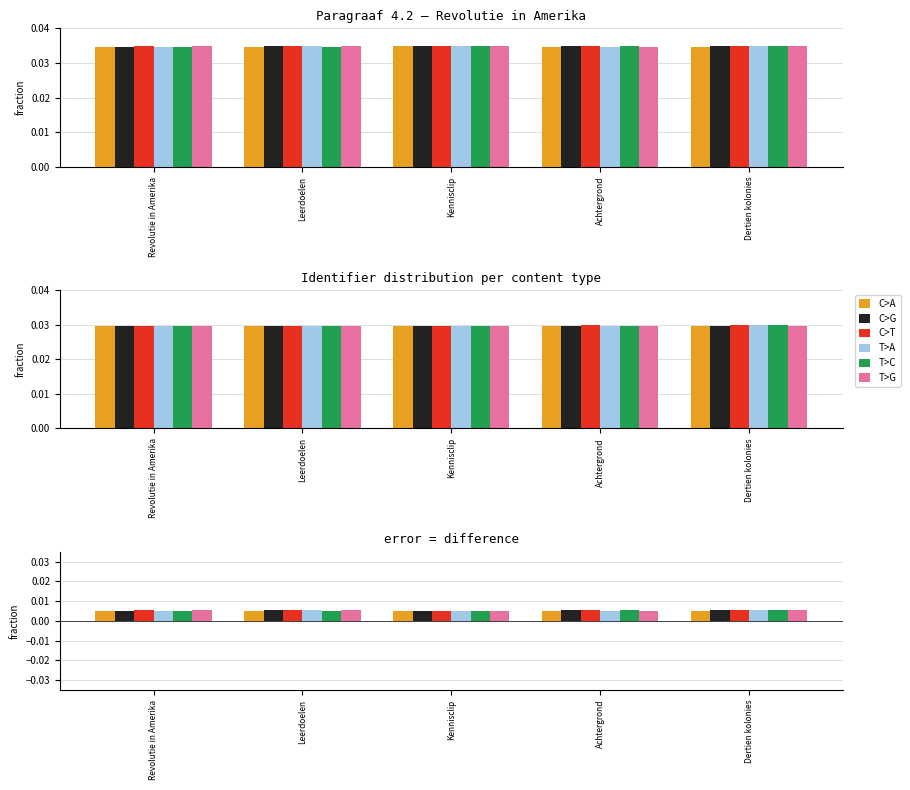

The value of C>G at Leerdoelen is 0.0. True or false?

False